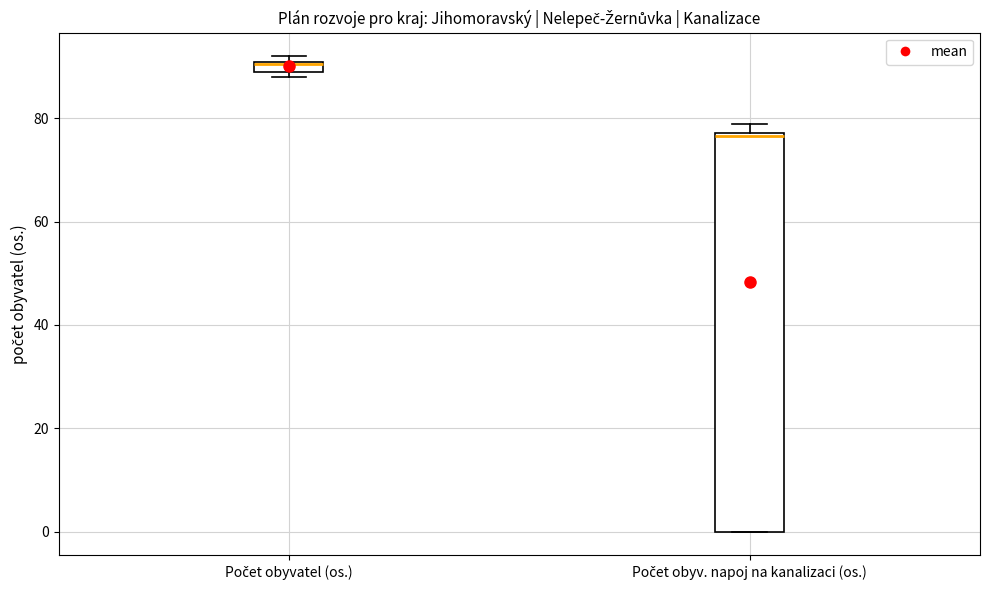

Where is the upper edge of the box for Počet obyvatel (os.) on the y-axis? The values are not printed on the chart, so give them approximately, as read against the axis.

92